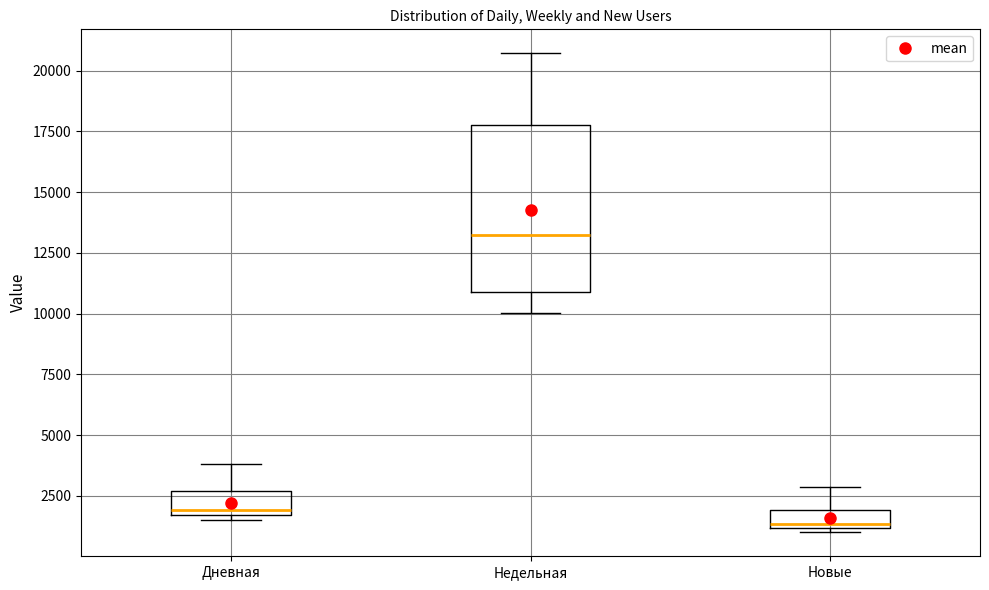

Where is the lower edge of the box for Недельная on the y-axis? The values are not printed on the chart, so give them approximately, as read against the axis.

11000